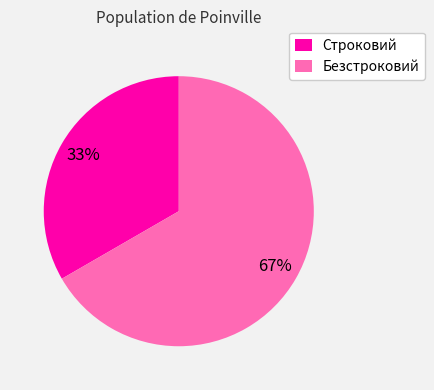

What percentage is the Безстроковий slice, to the nearest percent?

67%